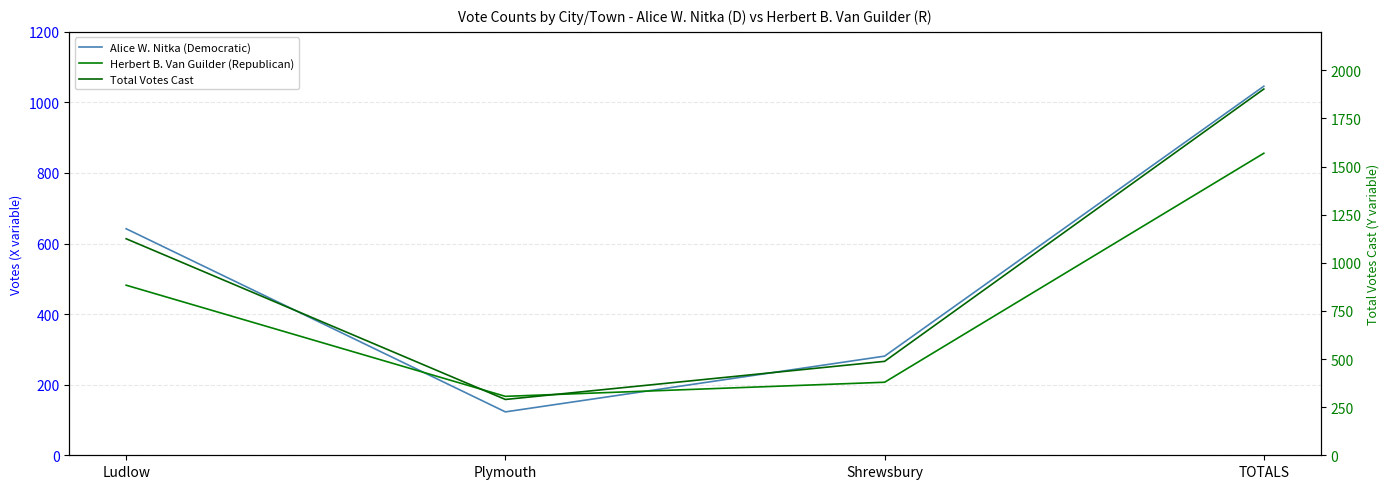

What is the difference between the Herbert B. Van Guilder (Republican) values at TOTALS and Ludlow?

374